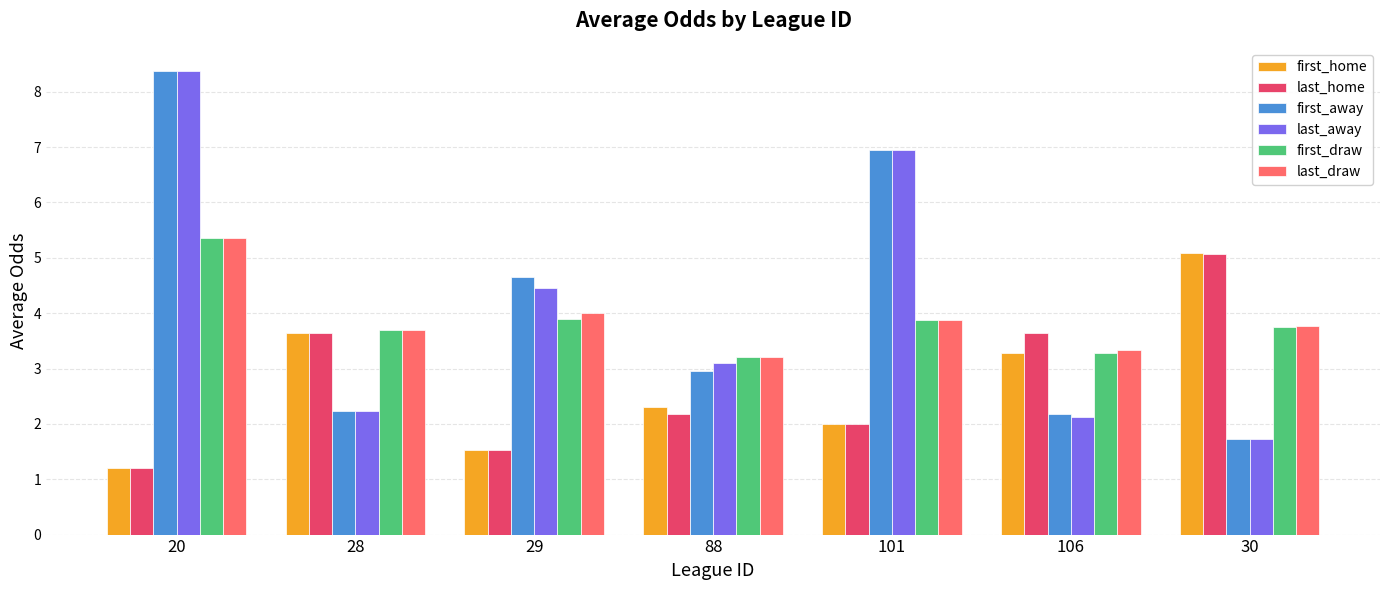

True or false: last_home has a value of 2.0 at 101.

True